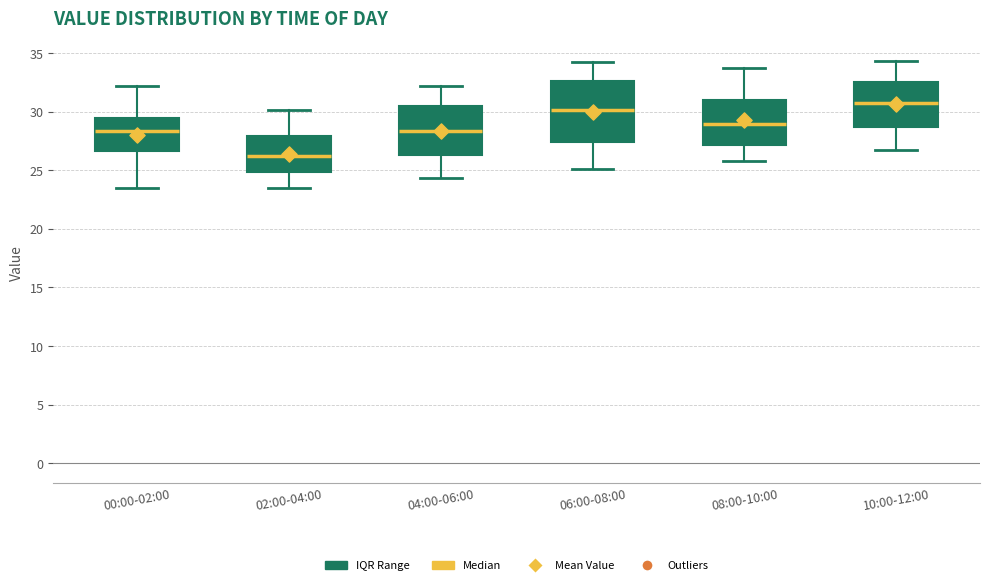

Reading left to right, transcribe this box plot: for each box, give where its median line is, the range the box spans, and where its two whiskers end, as read against the y-axis. The values are not printed on the chart, so give them approximately, as read against the axis.

00:00-02:00: median 28.5, box 26.5 to 29.5, whiskers 23.5 to 32.0
02:00-04:00: median 26.0, box 25.0 to 28.0, whiskers 23.5 to 30.0
04:00-06:00: median 28.5, box 26.5 to 30.5, whiskers 24.5 to 32.0
06:00-08:00: median 30.0, box 27.5 to 32.5, whiskers 25.0 to 34.0
08:00-10:00: median 29.0, box 27.0 to 31.0, whiskers 26.0 to 33.5
10:00-12:00: median 31.0, box 28.5 to 32.5, whiskers 26.5 to 34.5